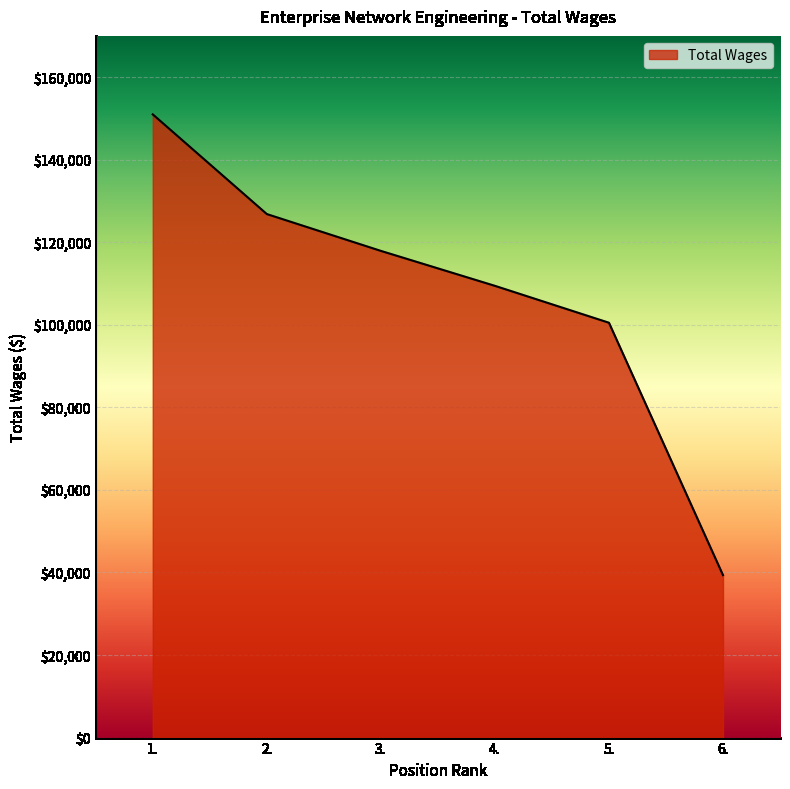

List the labels in order of value, largest first.

1., 2., 3., 4., 5., 6.